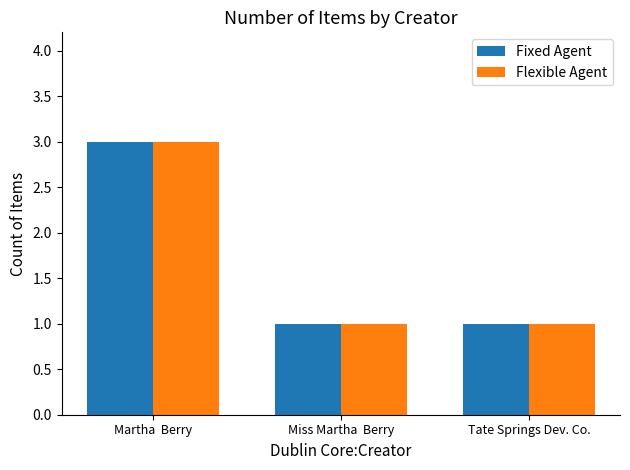

Are the bars horizontal?

No